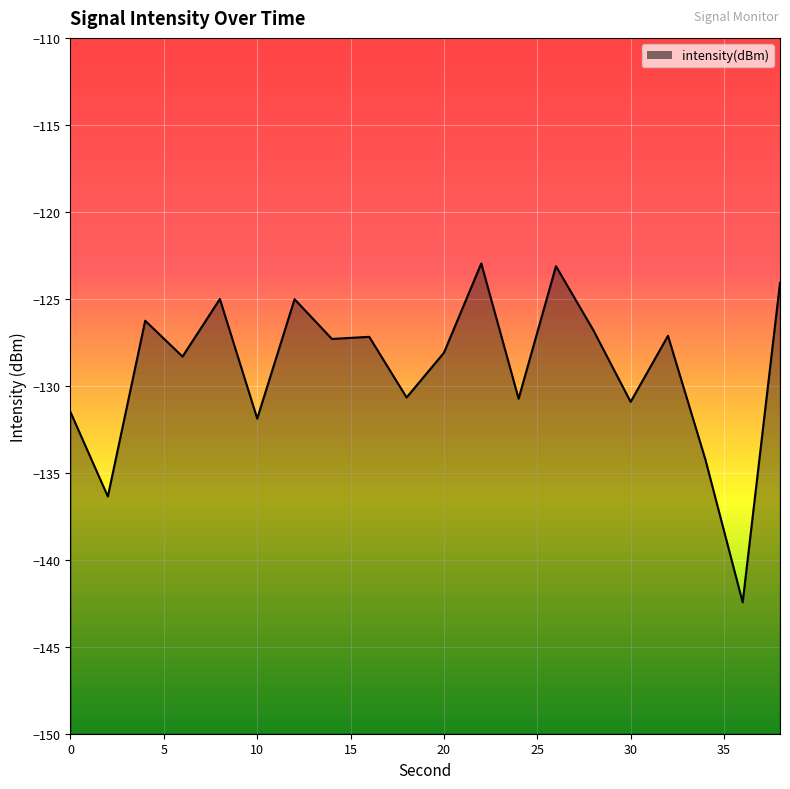

At which category does the data reach its first local valley?

2